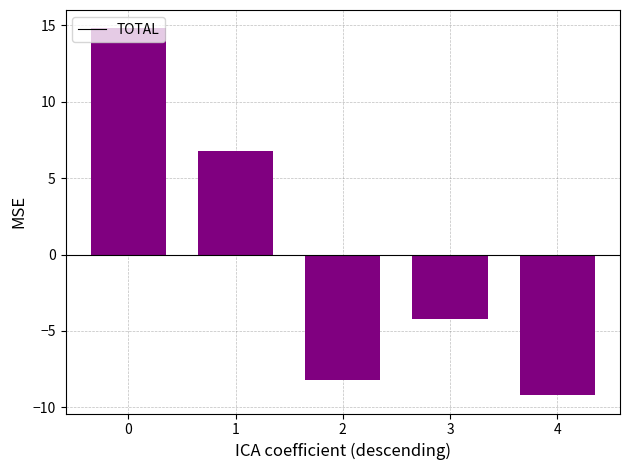

At which label is the value closest to 2?

1